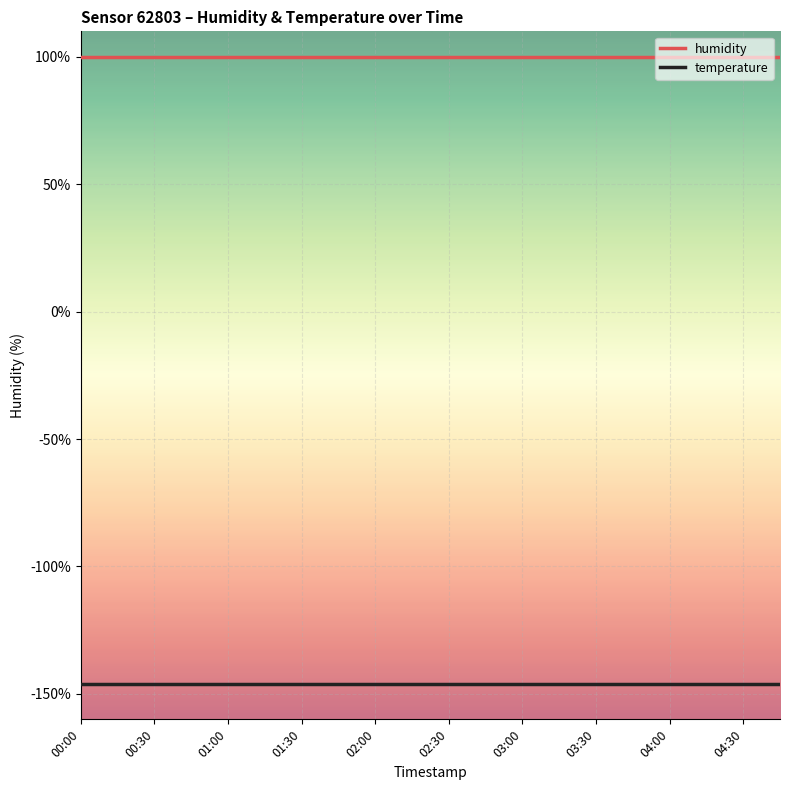

What is the sum of all temperature values?

-2921.8